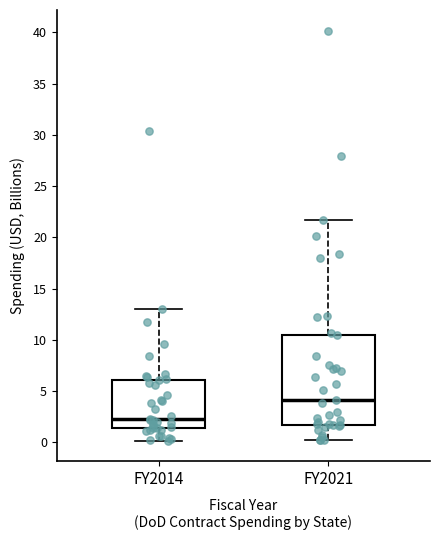

Comparing the boxes themselves (not the whiskers), which one is the tallest?

FY2021